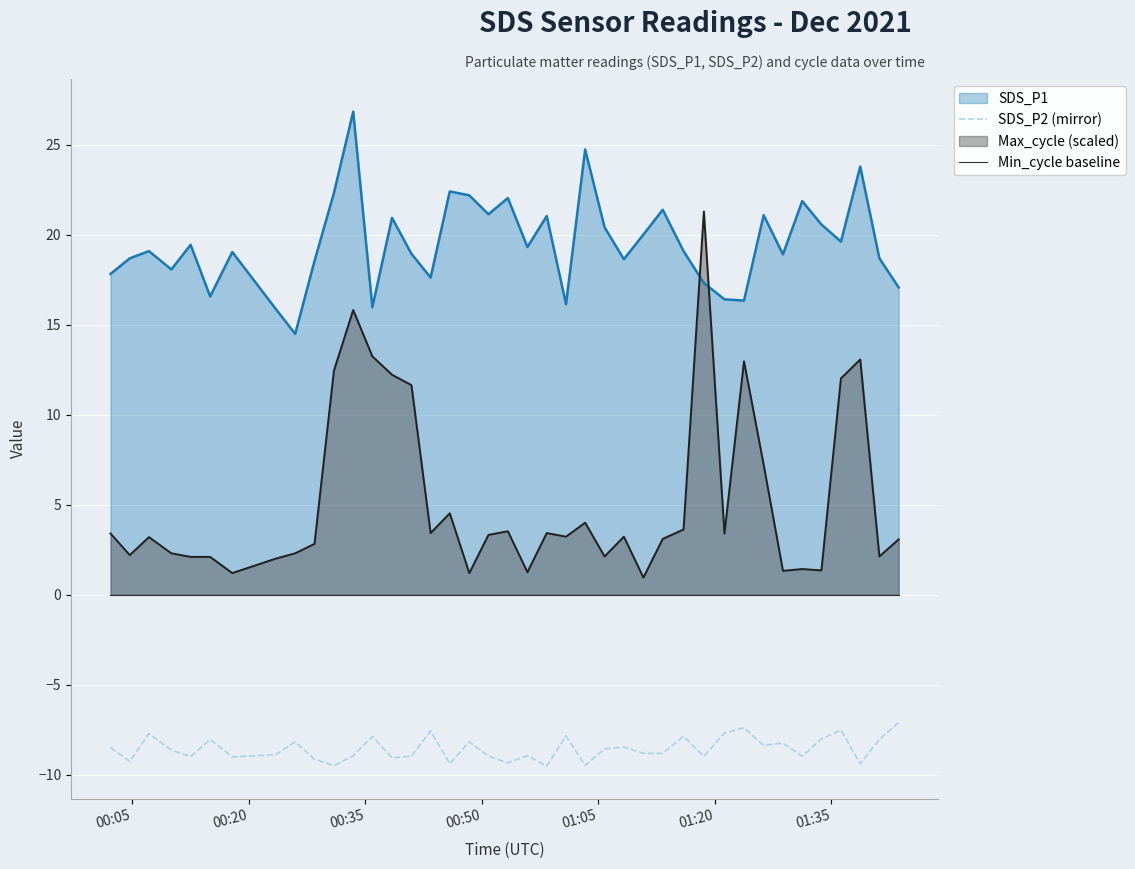

True or false: SDS_P2 (mirror) and Min_cycle baseline cross at least once.

False